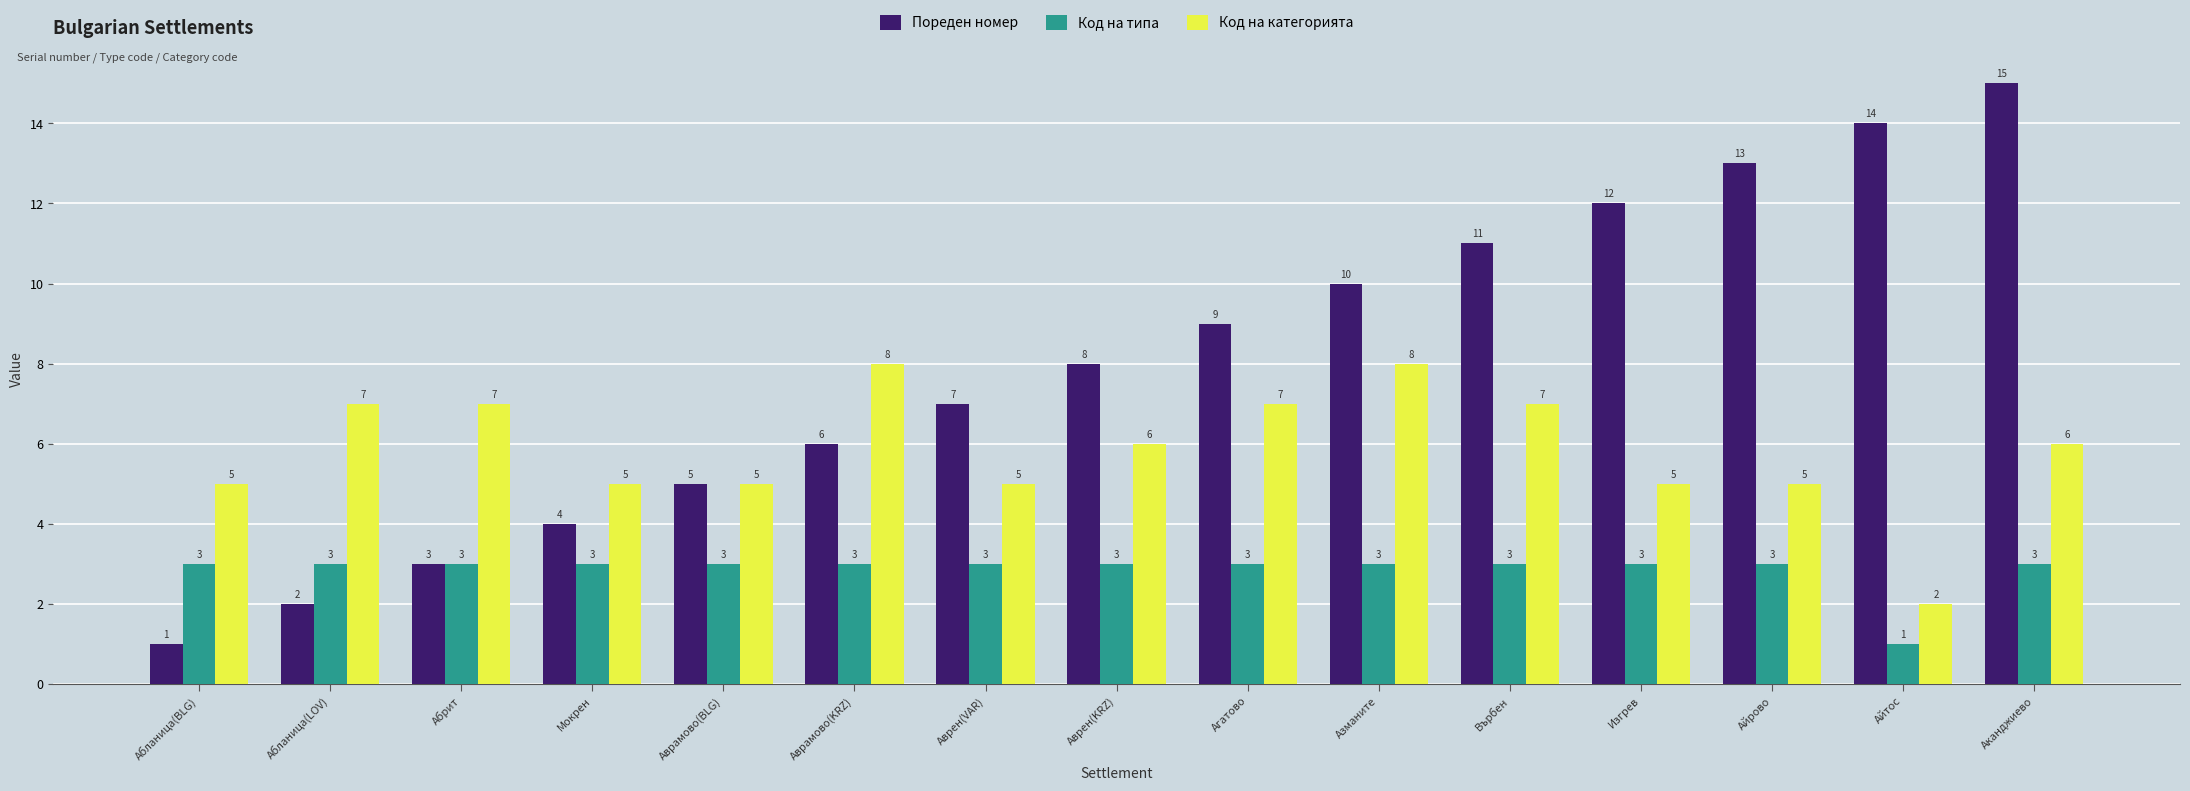

Read the Код на типа value at Върбен.

3